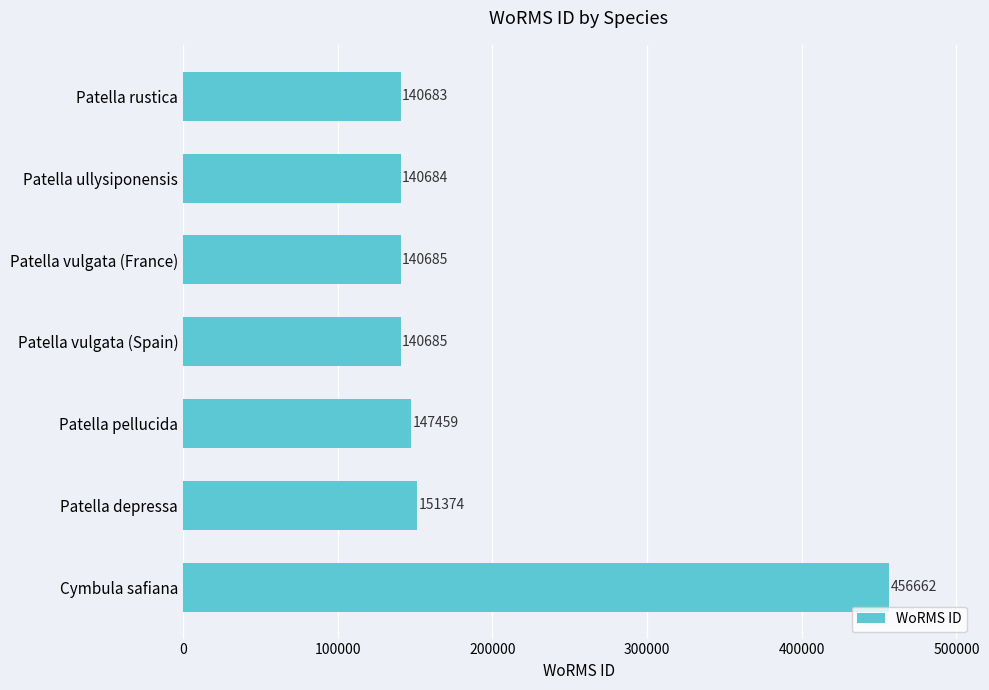

What is the change in value from Patella pellucida to Patella vulgata (France)?

-6774